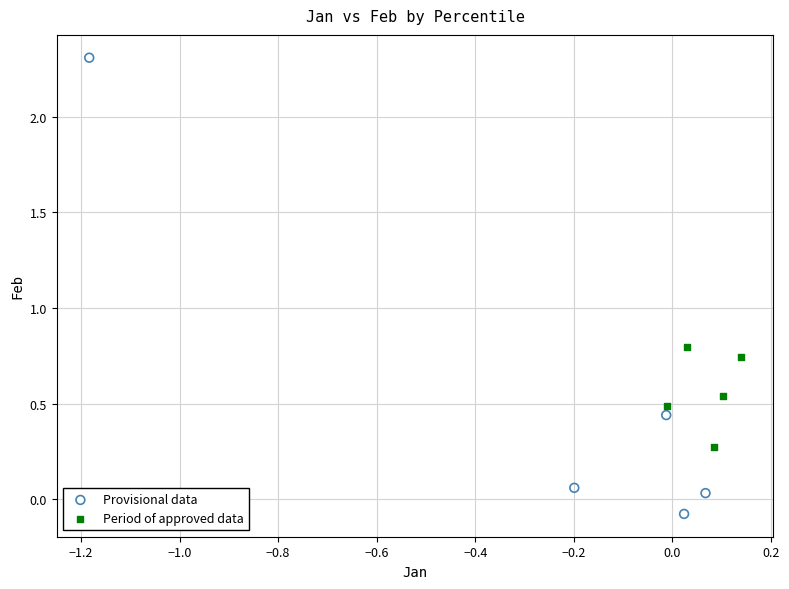

Which series contains the lowest Y value?

Provisional data